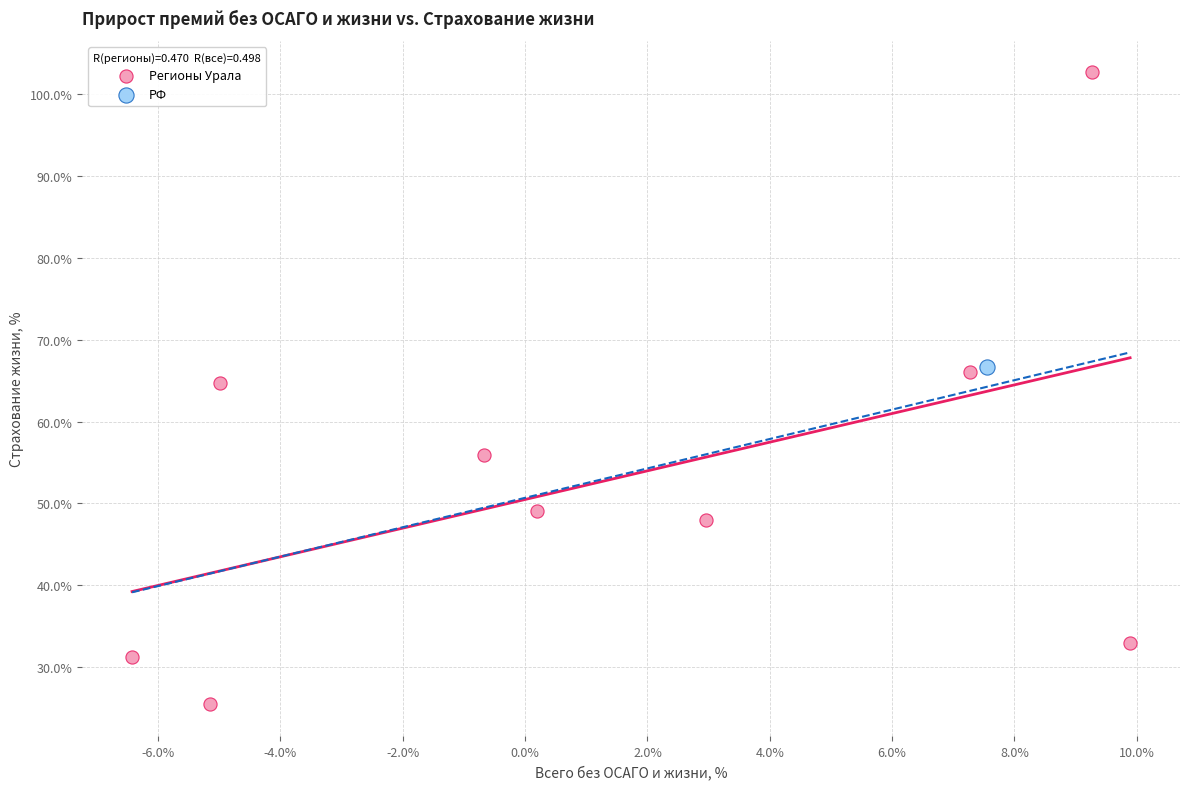

What are all the series names shown in the legend?

Регионы Урала, РФ